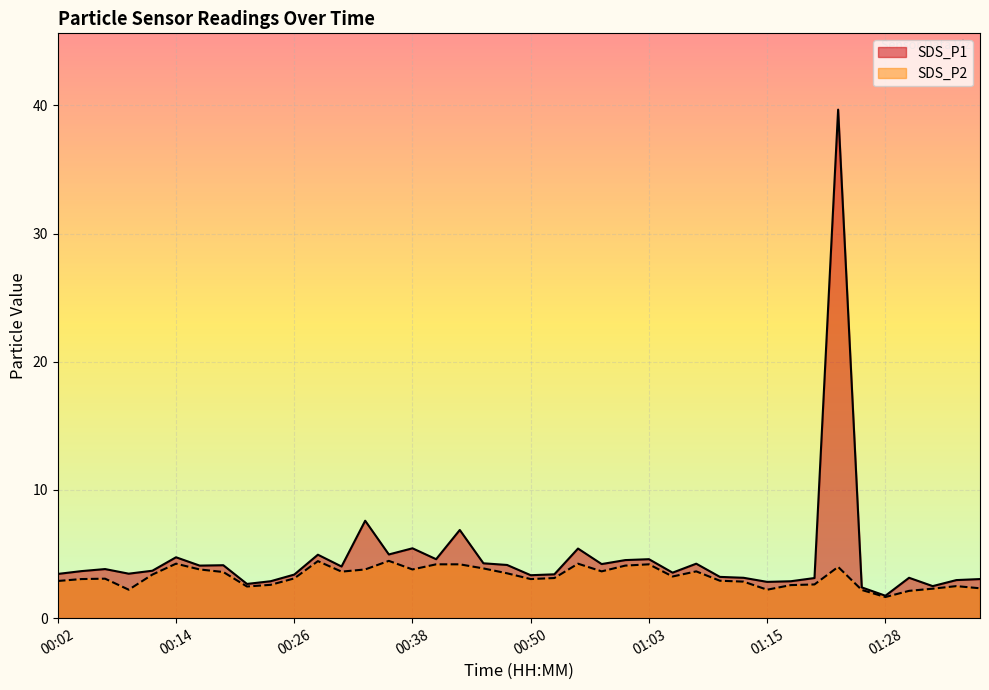

Count the number of categories in the chart.

40